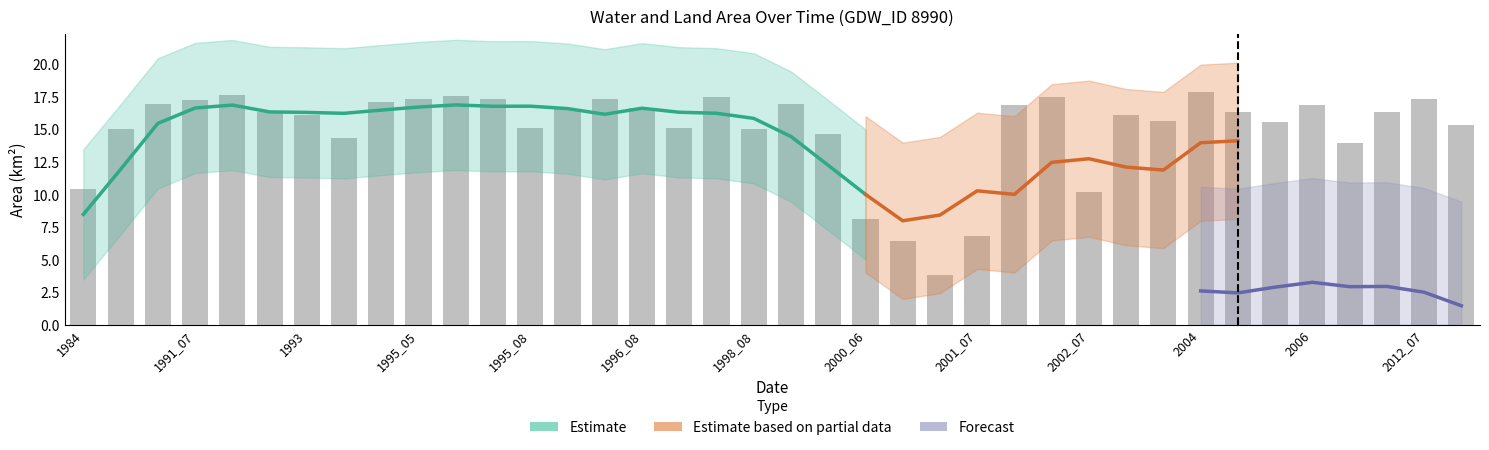

At how many categories does at least one series exceed 0?

38